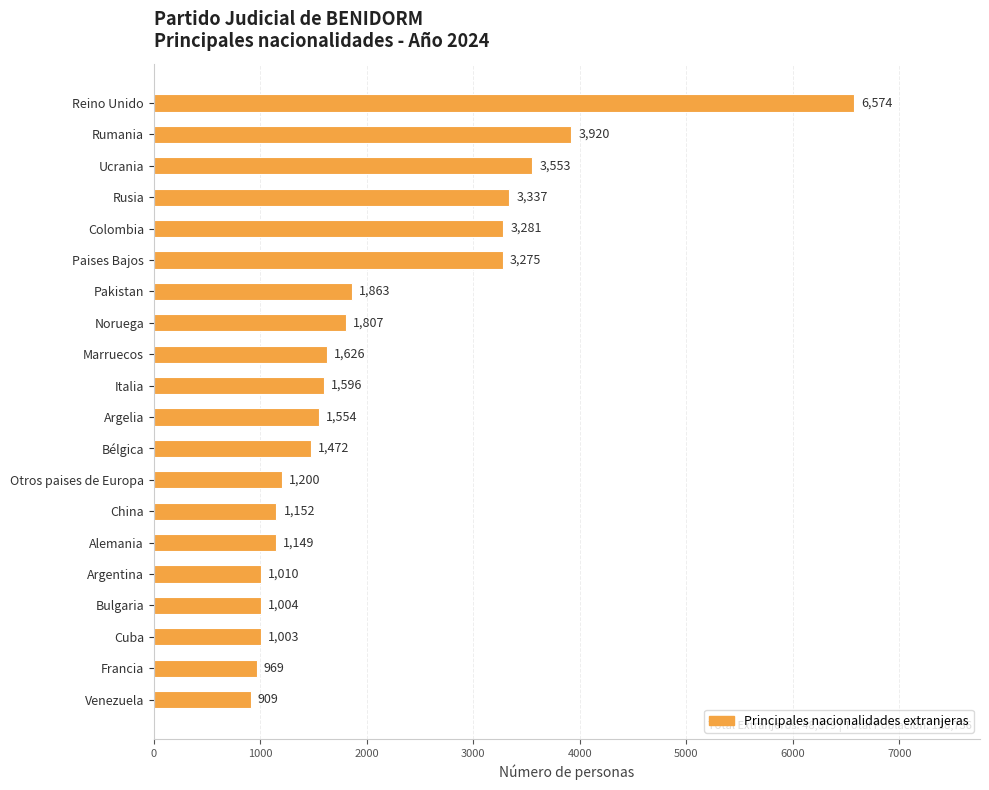

List the labels in order of value, largest first.

Reino Unido, Rumania, Ucrania, Rusia, Colombia, Paises Bajos, Pakistan, Noruega, Marruecos, Italia, Argelia, Bélgica, Otros paises de Europa, China, Alemania, Argentina, Bulgaria, Cuba, Francia, Venezuela